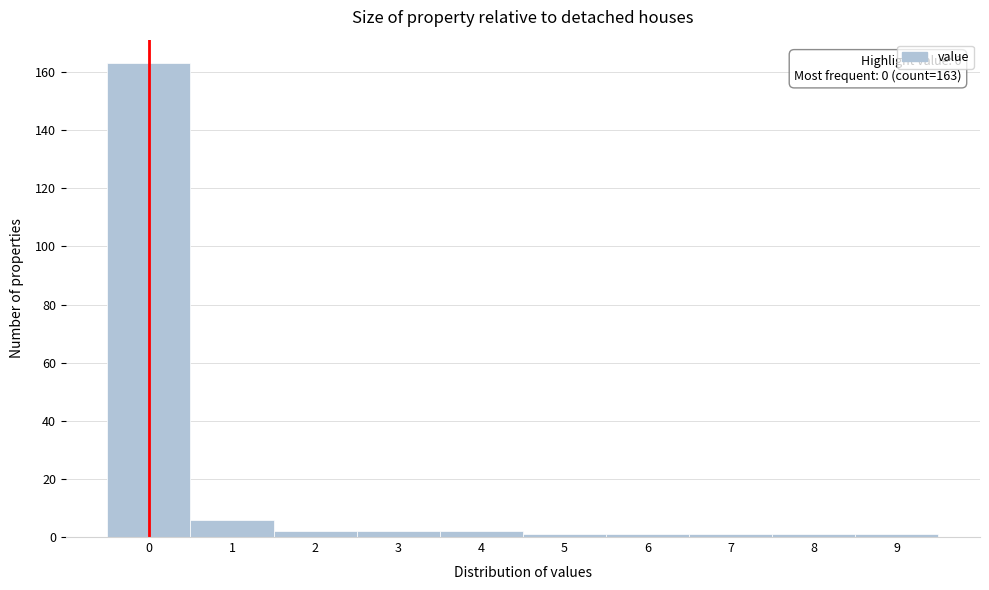

Reading right to left, extract all data points from this chart.

9=1	8=1	7=1	6=1	5=1	4=2	3=2	2=2	1=6	0=163